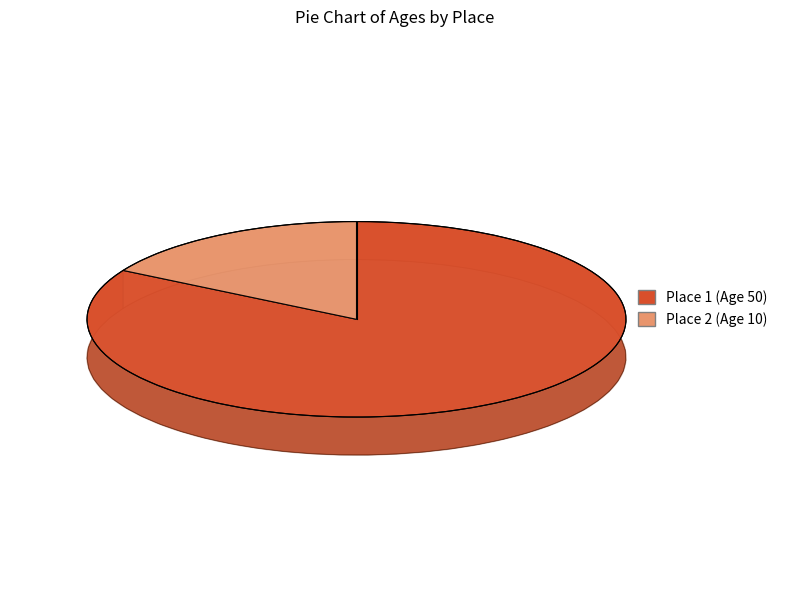

To the nearest percent, what is the combined percentage of 1 and 2?

100%